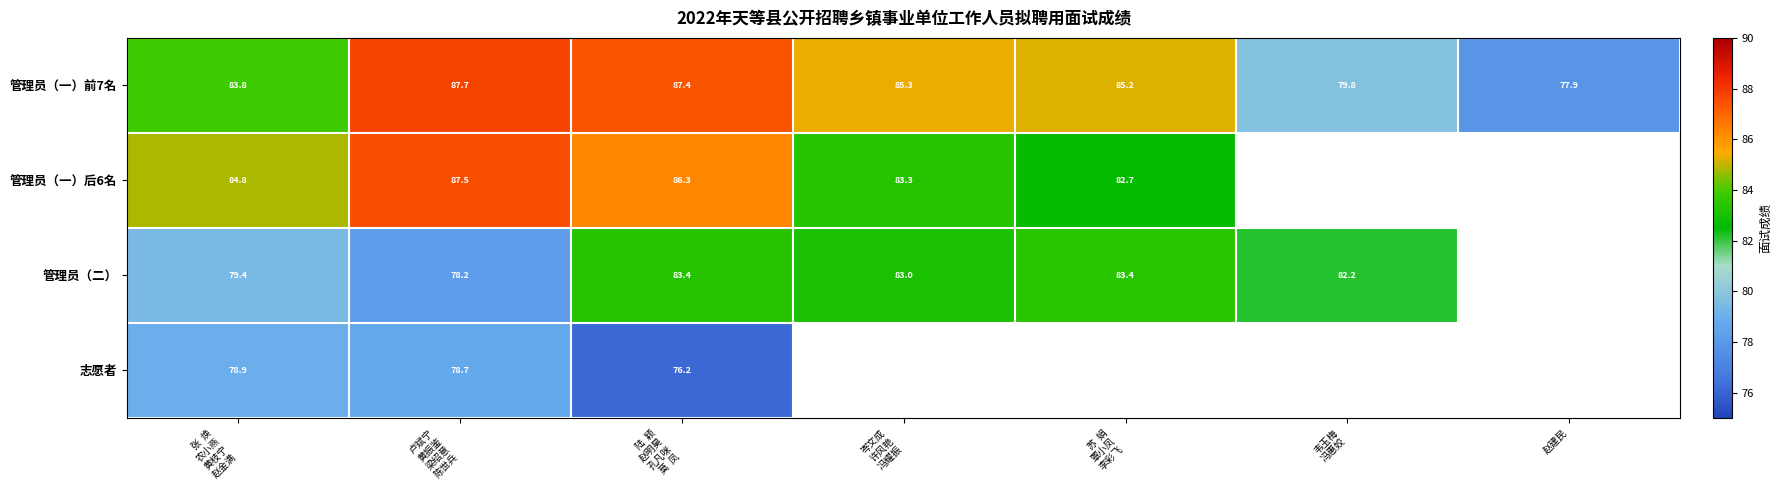

At how many categories does at least one series exceed 85?

4